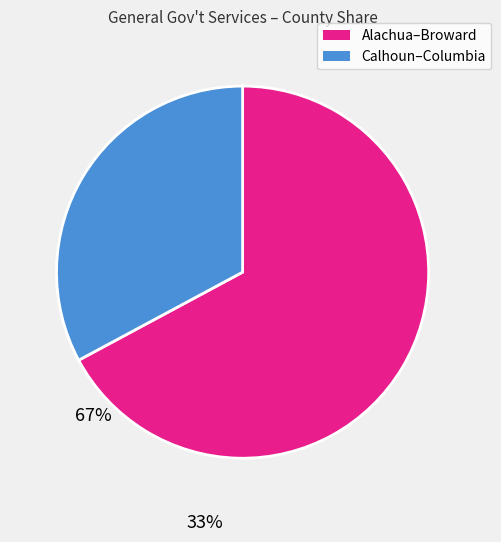

Is there any slice that represents more than half of the pie?

Yes